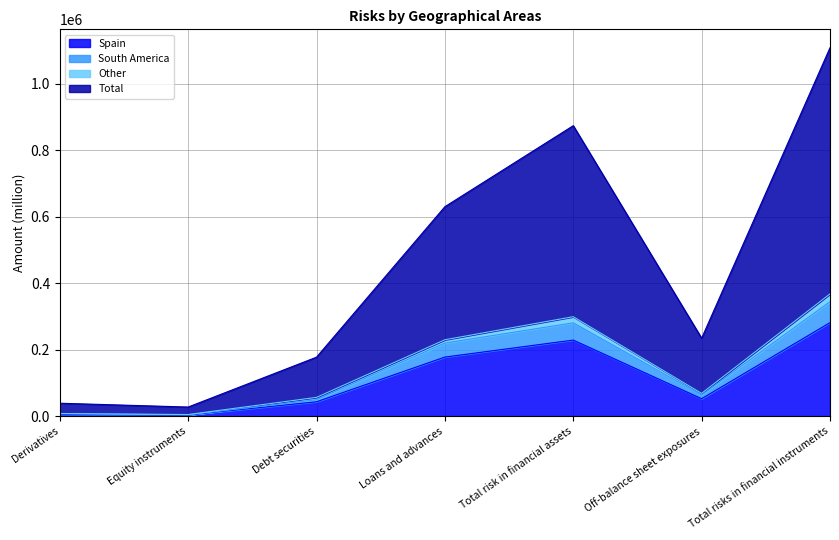

How many lines are shown in the chart?

4